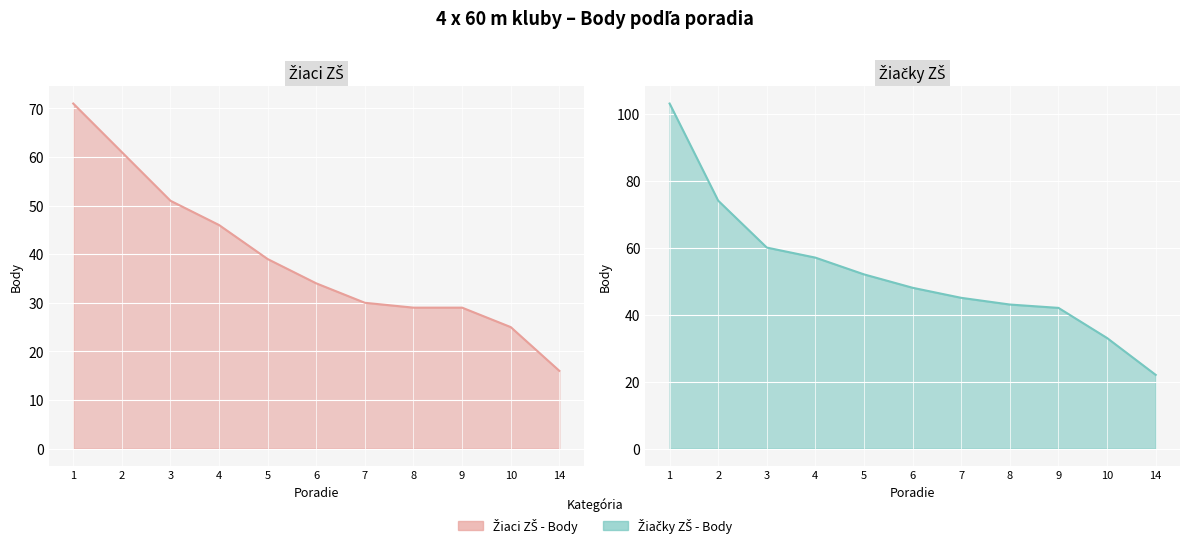

Is the value of Žiačky ZŠ - Body at 4 greater than the value of Žiaci ZŠ - Body at 1?

No